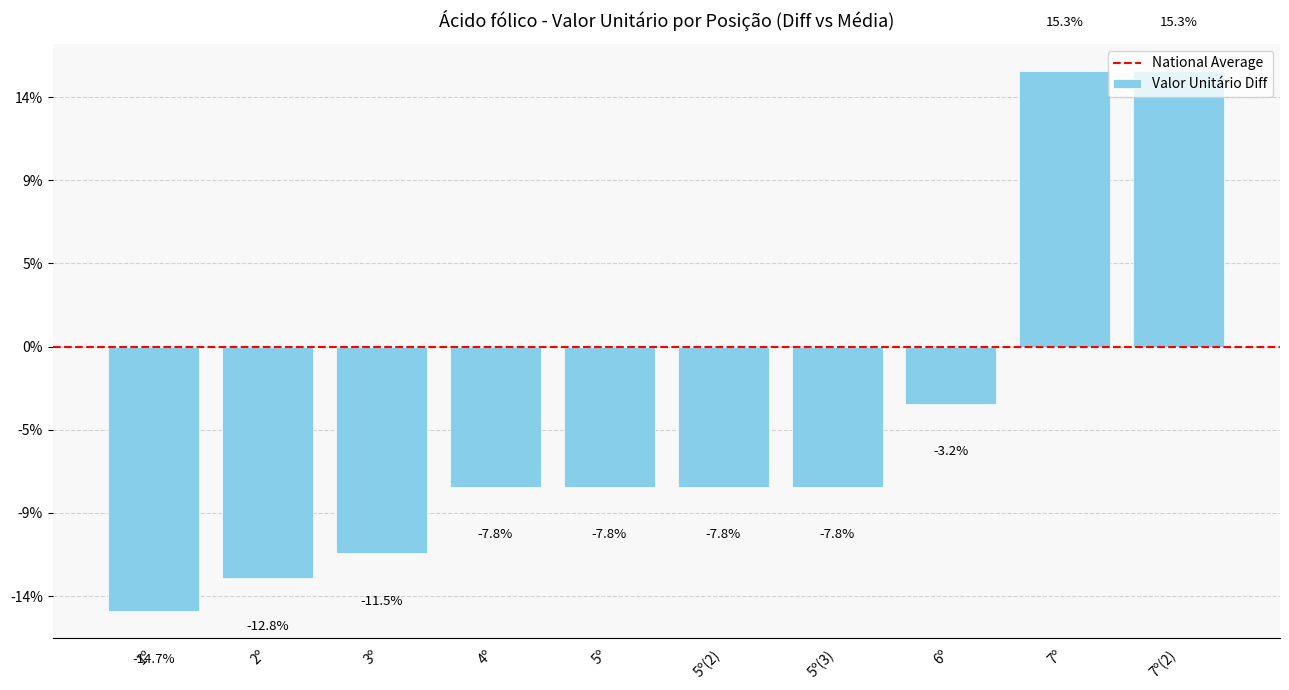

List the labels in order of value, largest first.

7º, 7º(2), 6º, 4º, 5º, 5º(2), 5º(3), 3º, 2º, 1º